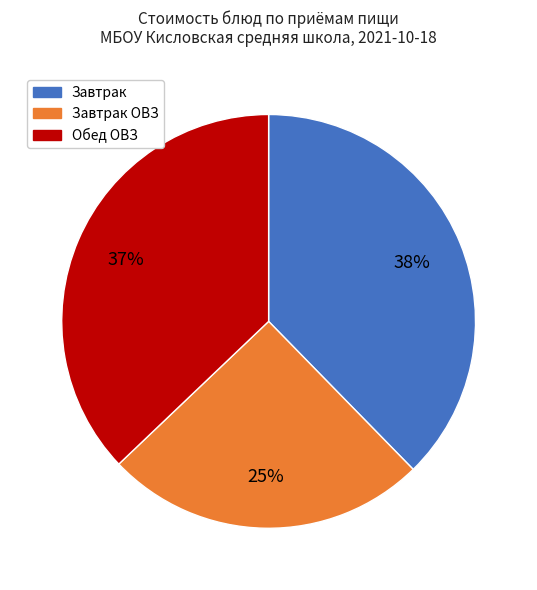

Does any single category account for the majority?

No